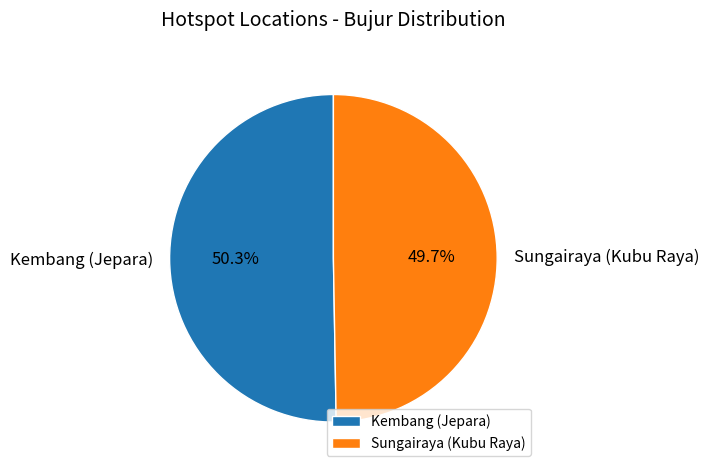

Is the sum of Sungairaya (Kubu Raya) and Kembang (Jepara) greater than half?

Yes